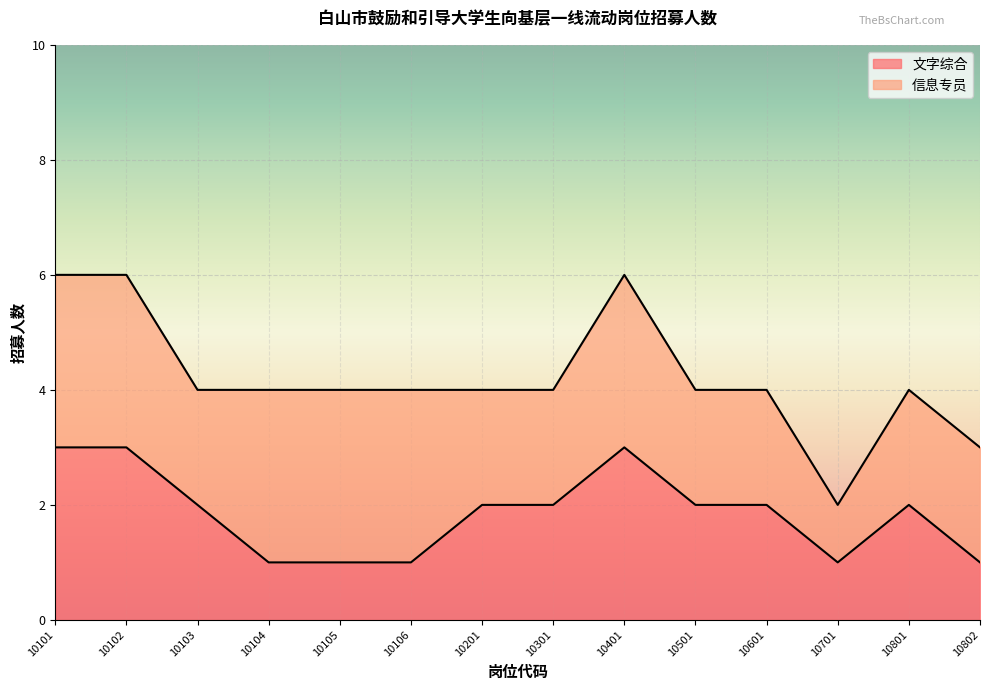

Which category has the highest value across all series?

10101